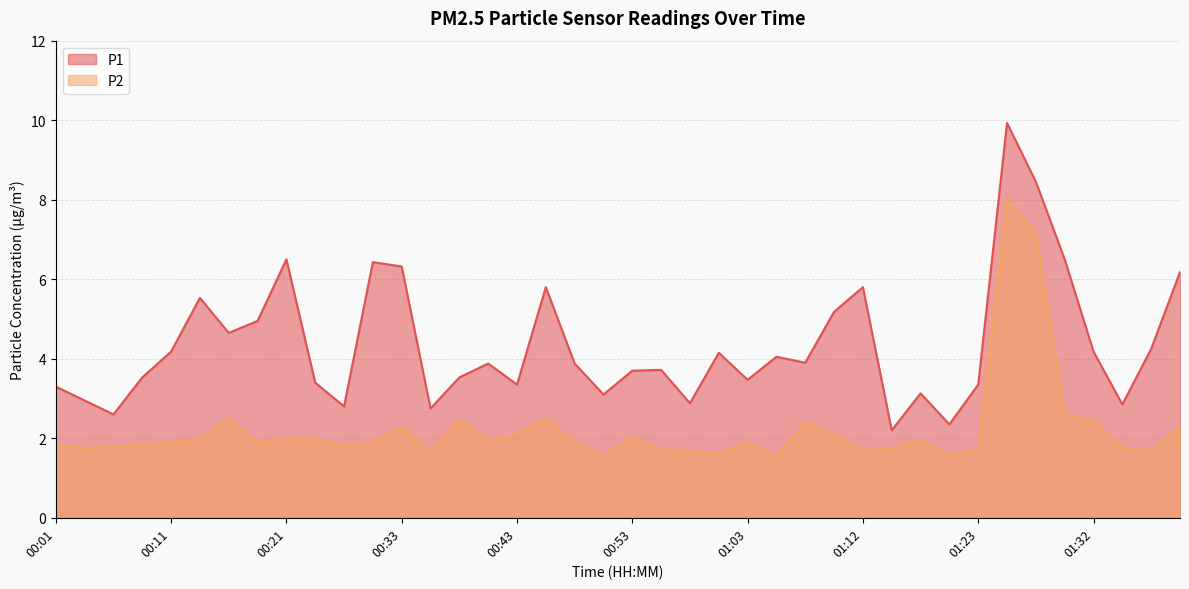

Where is the first local maximum for P2?

00:16